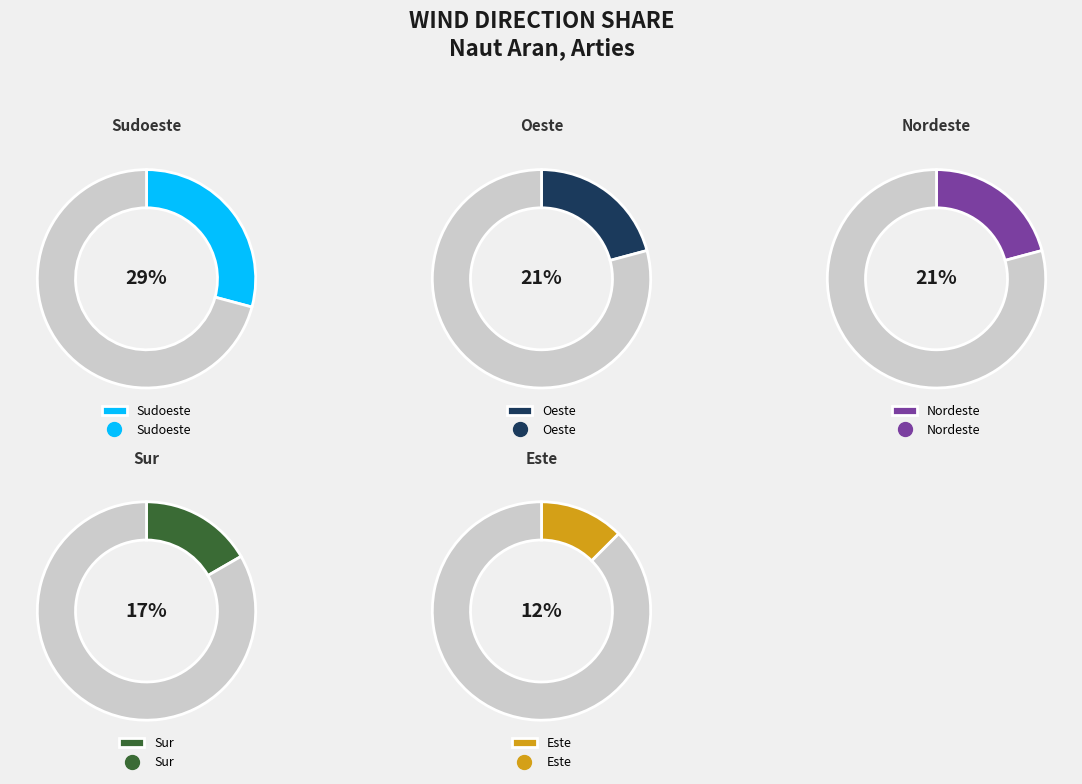

What percentage is NOT represented by Sudoeste?

70.8%